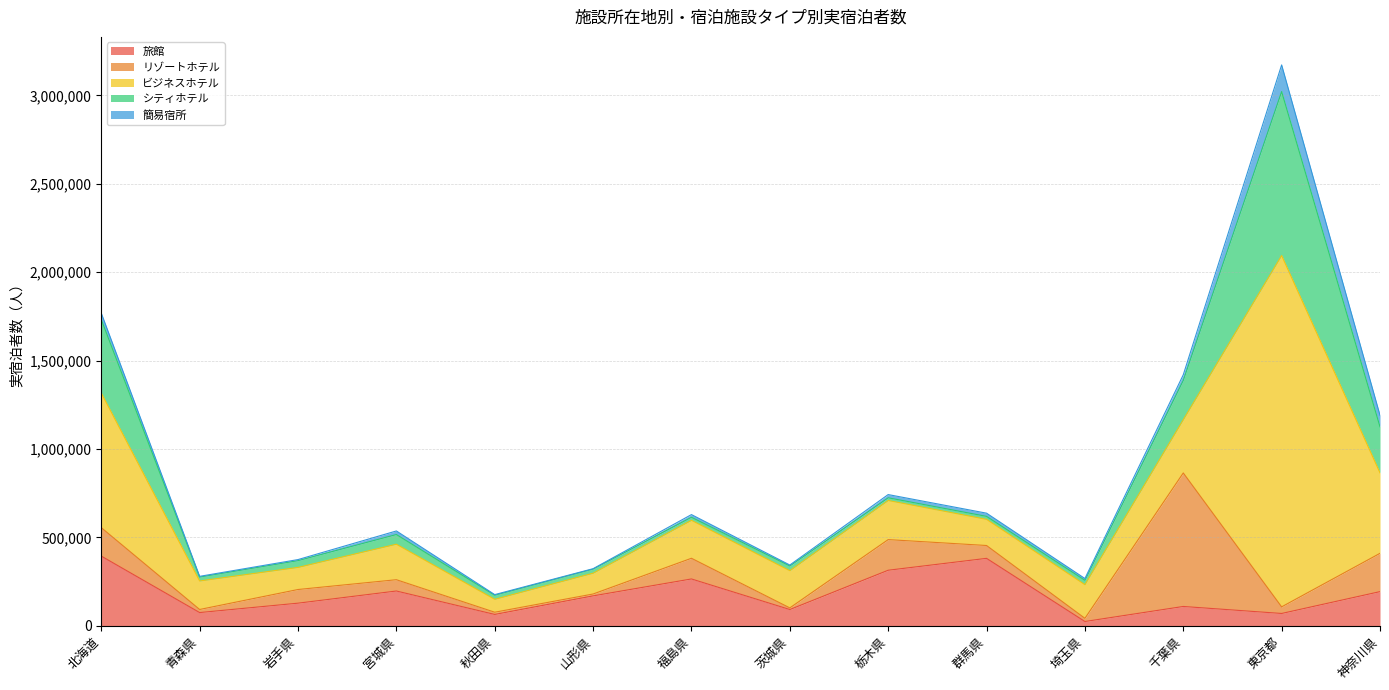

Rank the categories by リゾートホテル value from lowest to highest.

茨城県, 山形県, 秋田県, 青森県, 埼玉県, 東京都, 宮城県, 群馬県, 岩手県, 福島県, 北海道, 栃木県, 神奈川県, 千葉県